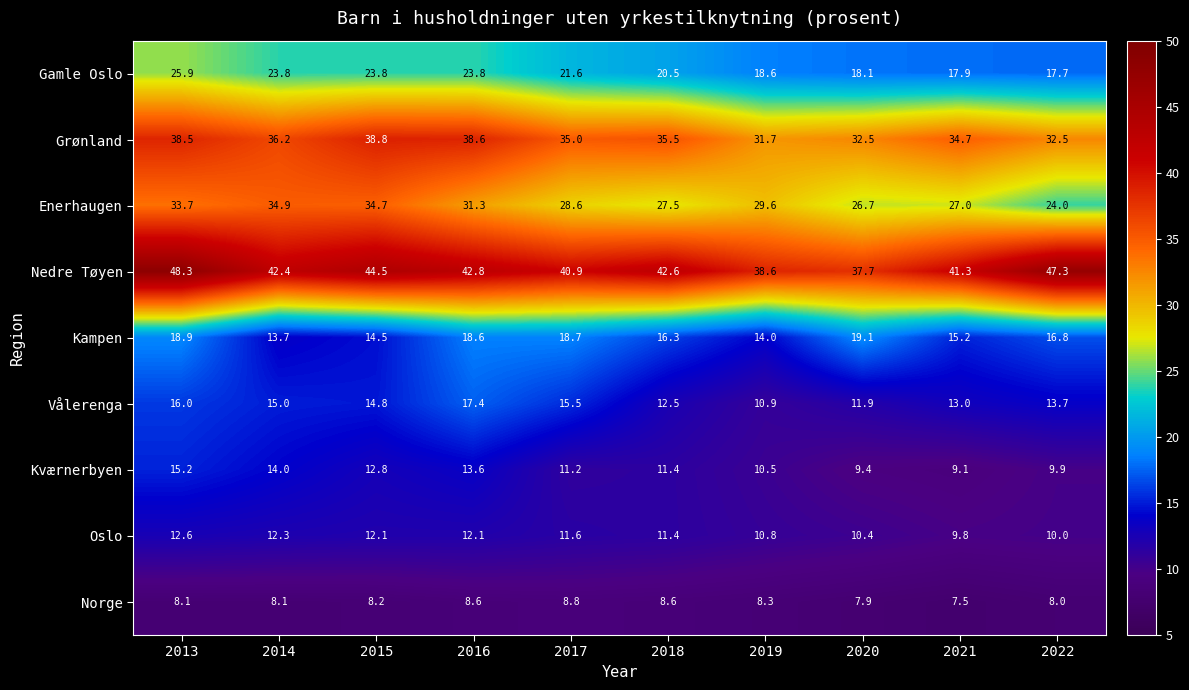

True or false: Oslo has a value of 3.6 at 2015.

False